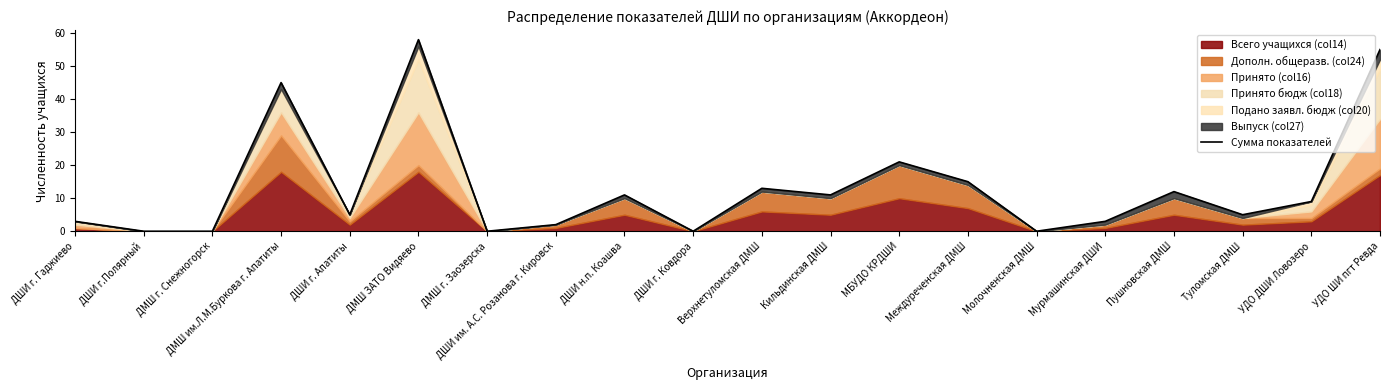

What is the greatest value displayed?

58